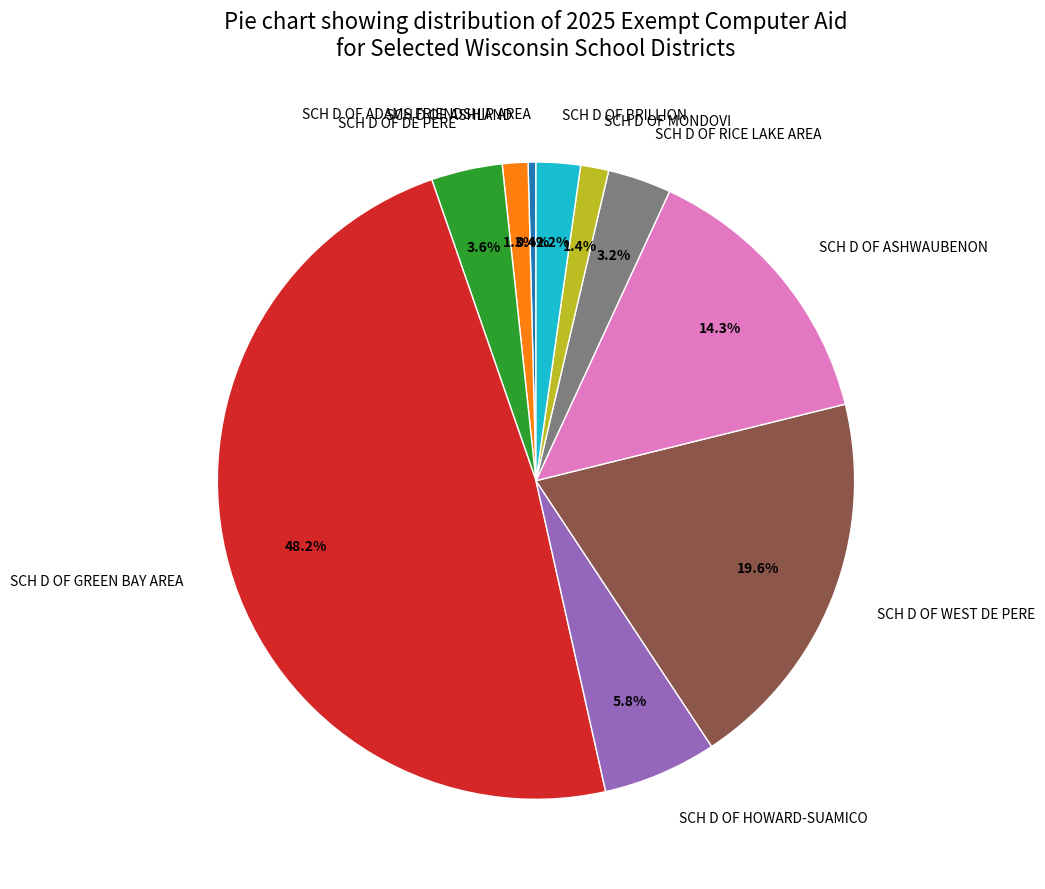

Between SCH D OF HOWARD-SUAMICO and SCH D OF WEST DE PERE, which is larger?

SCH D OF WEST DE PERE